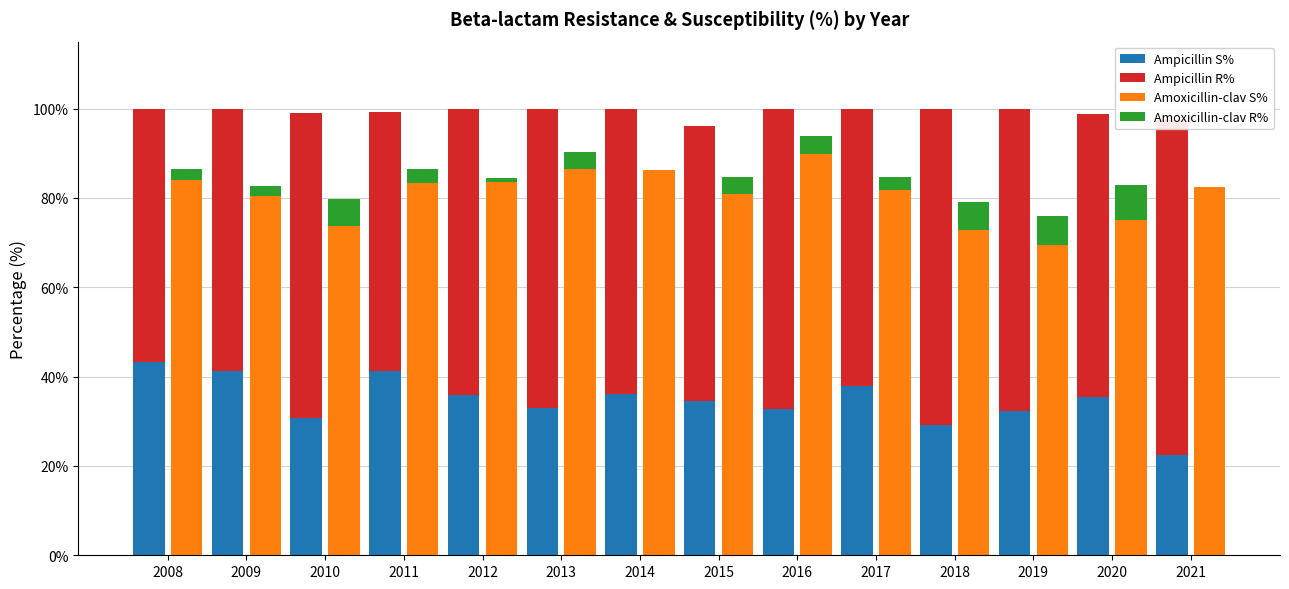

What is the difference between the highest and lowest values at 2019?

62.9